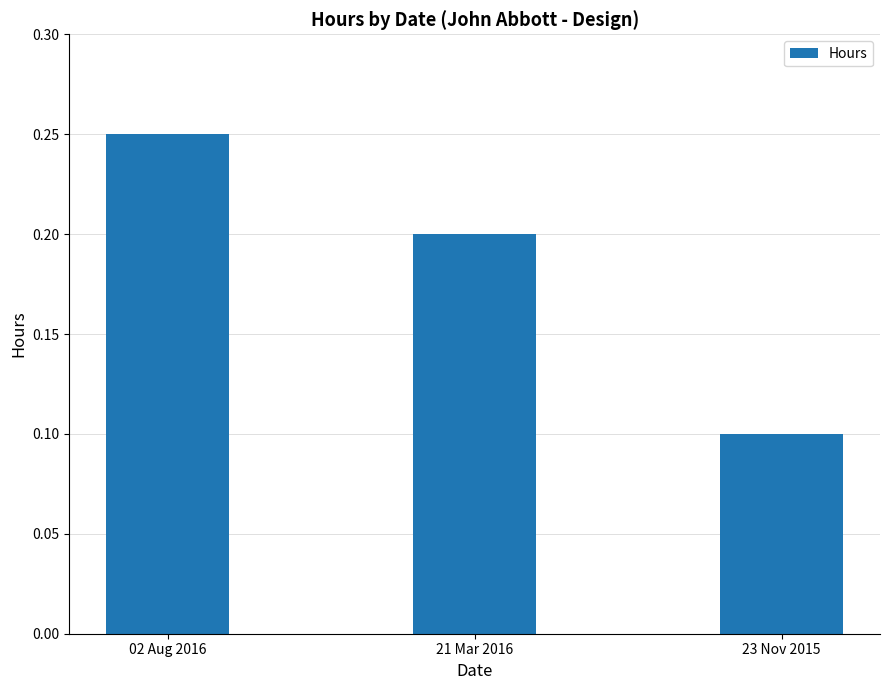

List the labels in order of value, smallest first.

23 Nov 2015, 21 Mar 2016, 02 Aug 2016